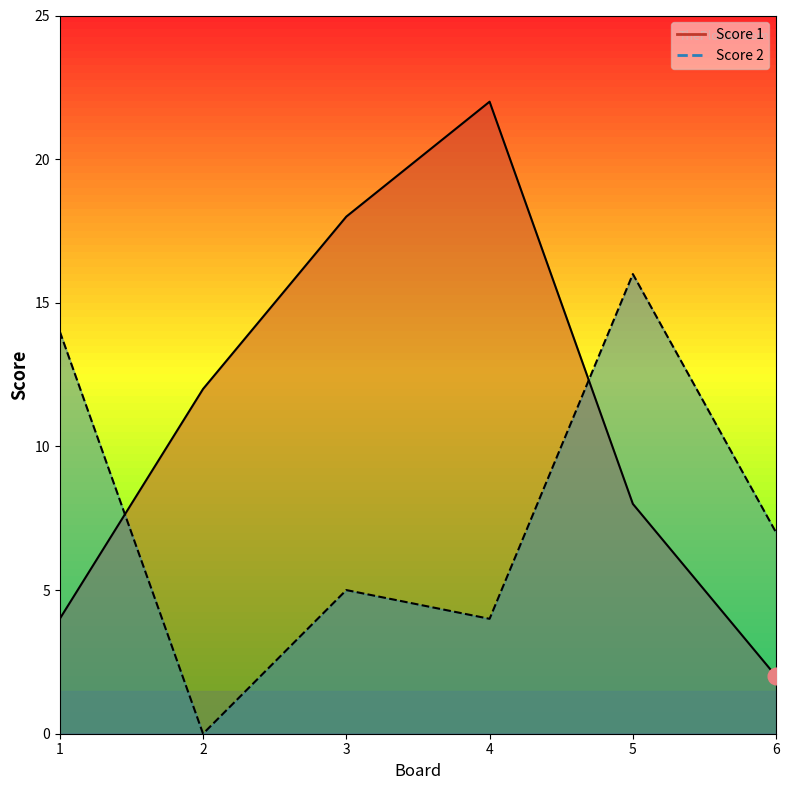

What is the greatest value displayed?

22